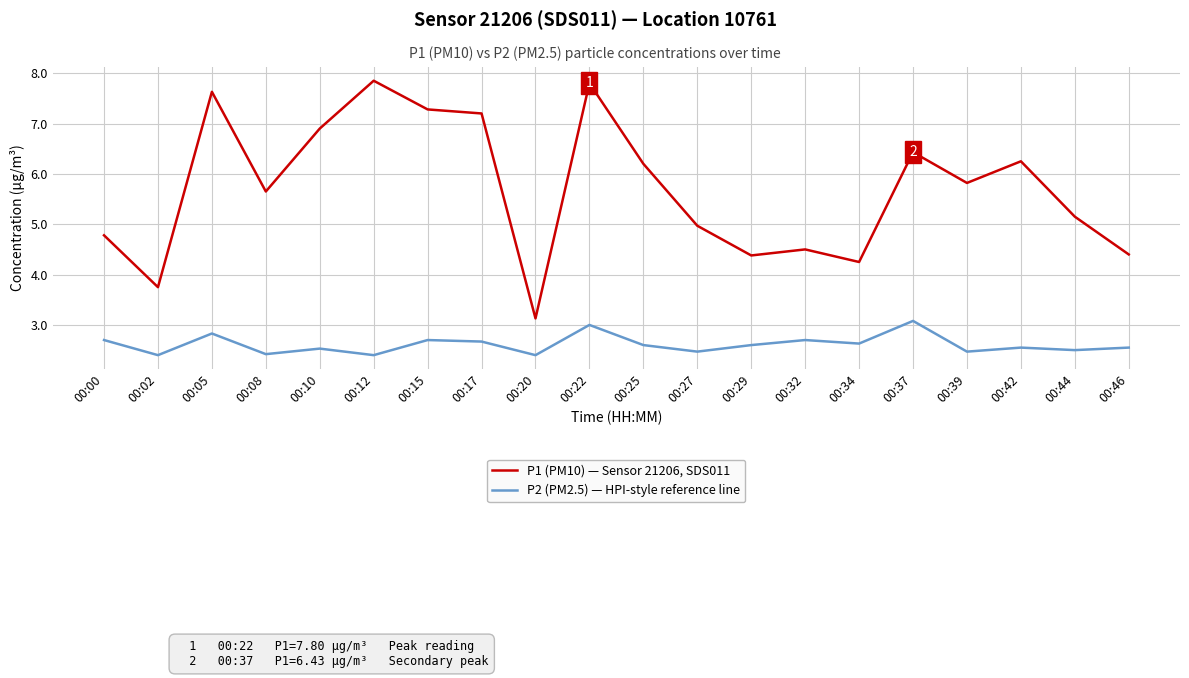

True or false: P2 (PM2.5) — HPI-style reference line and P1 (PM10) — Sensor 21206, SDS011 cross at least once.

False